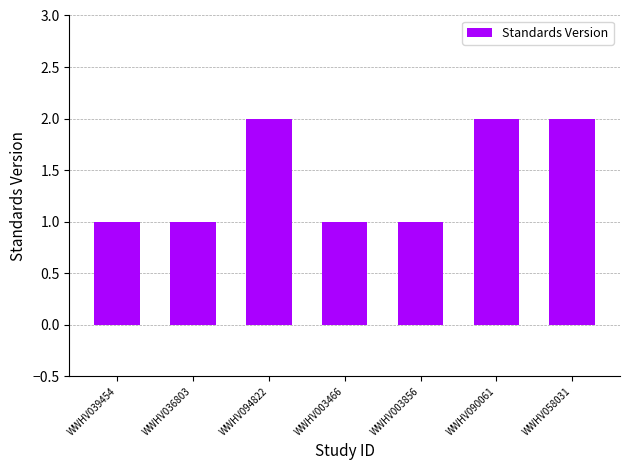

The chart shows a value of 2 at WWHV058031. True or false?

True